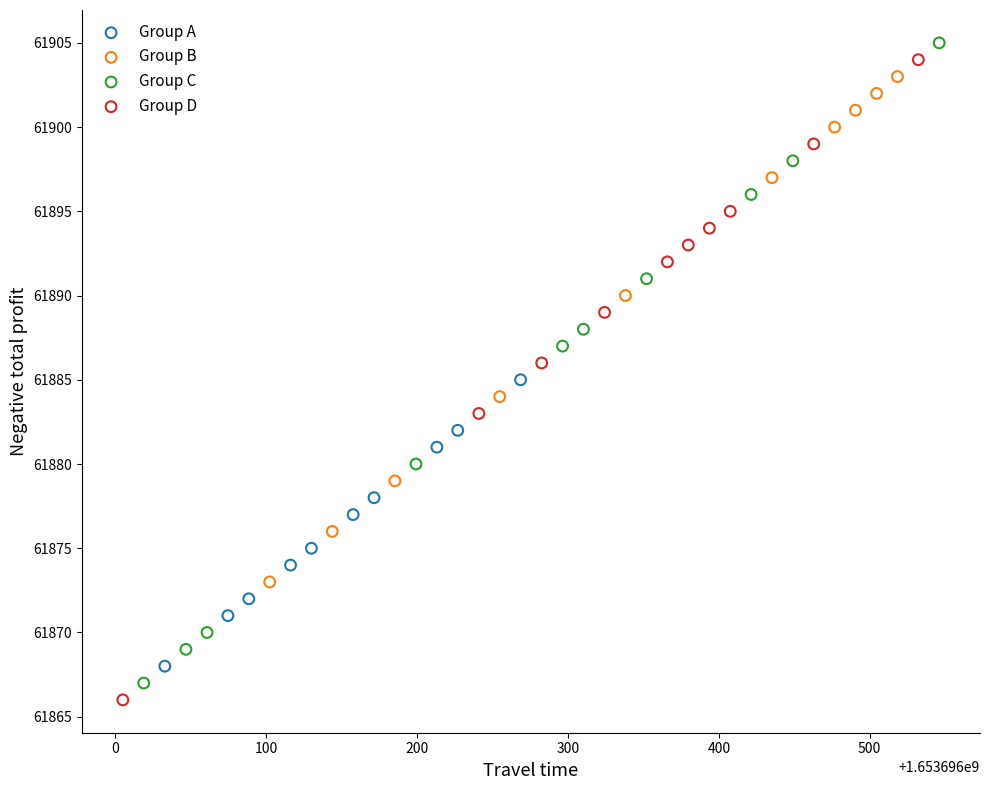

What are all the series names shown in the legend?

Group A, Group B, Group C, Group D